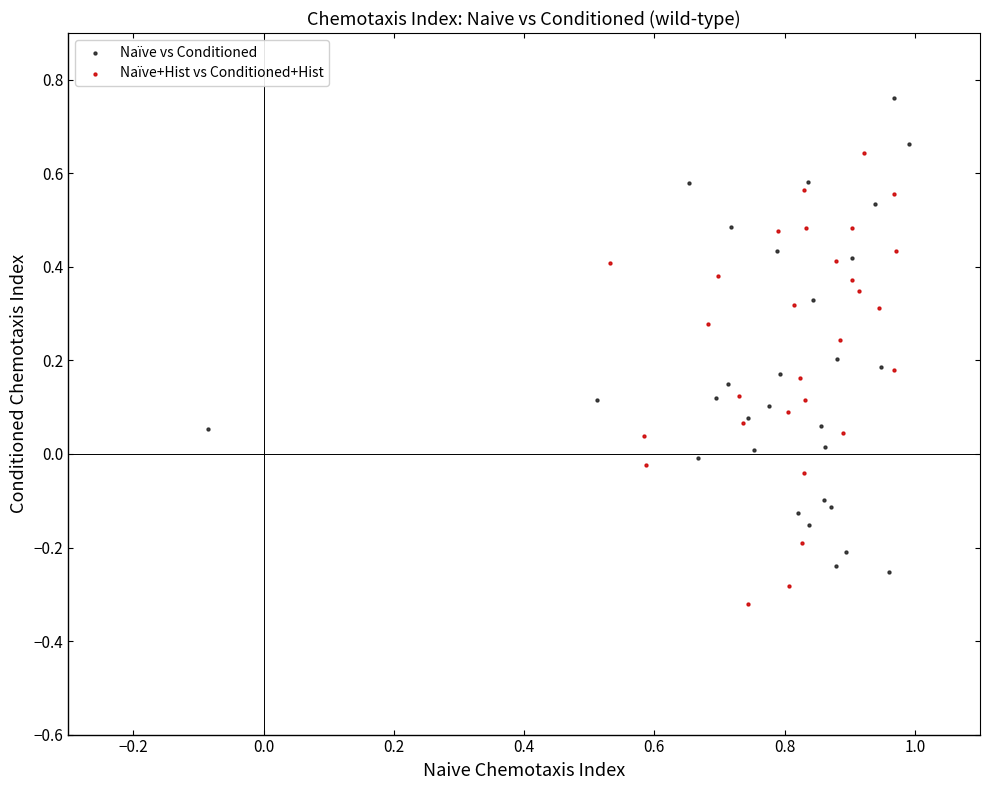

Which series reaches the maximum Y coordinate?

Naïve vs Conditioned